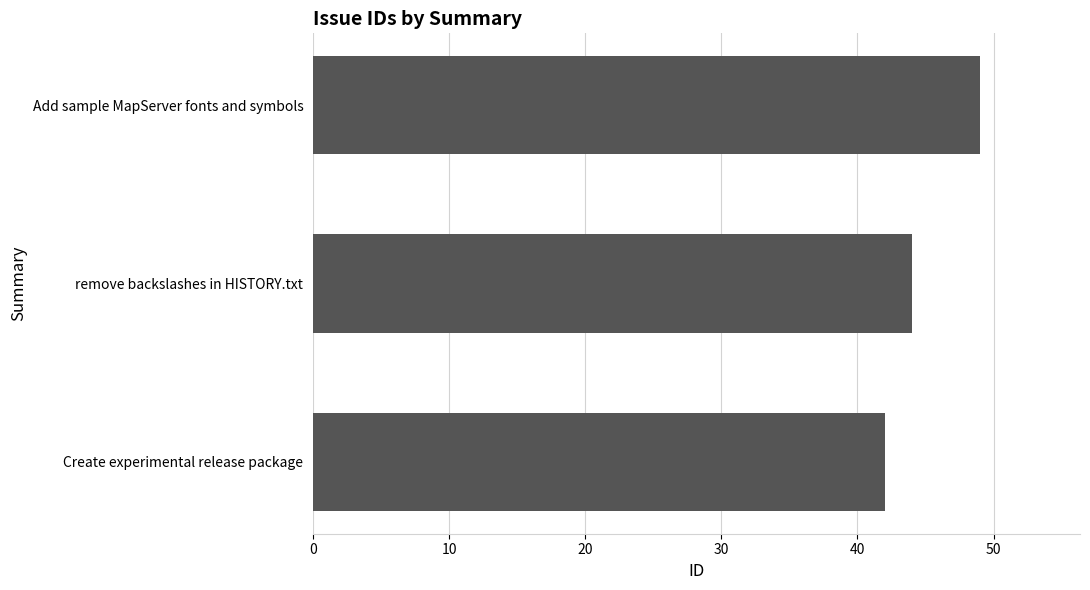

At which label is the value closest to 45?

remove backslashes in HISTORY.txt